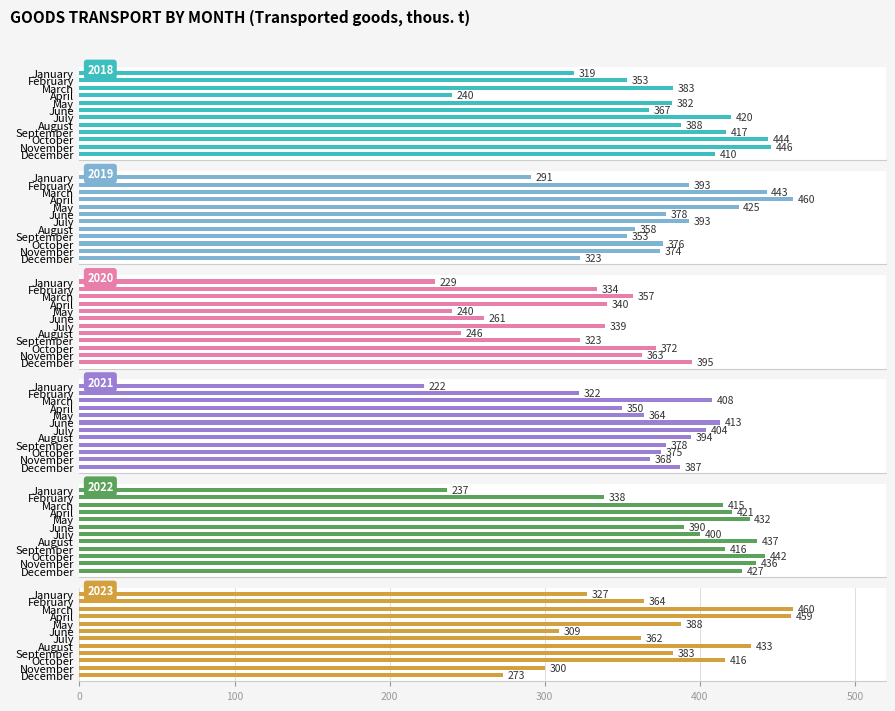

How many data points in 2023 are above 383?

5